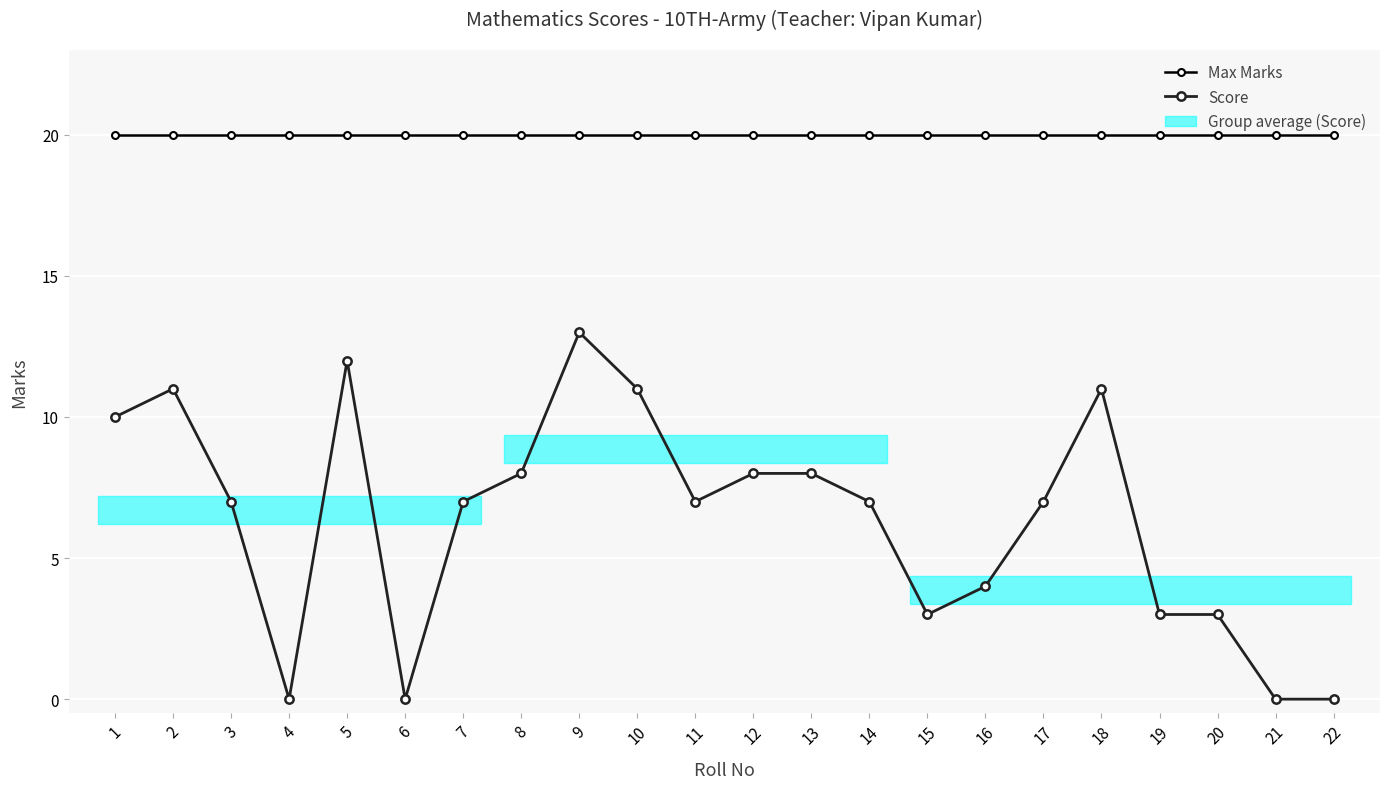

Between 8 and 21, which series saw the biggest shift?

Score